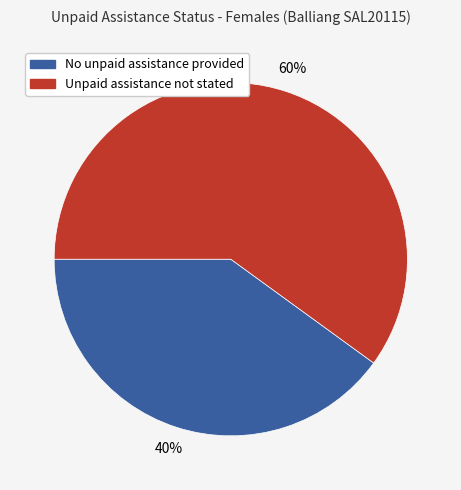

Is there a majority slice in this chart?

Yes